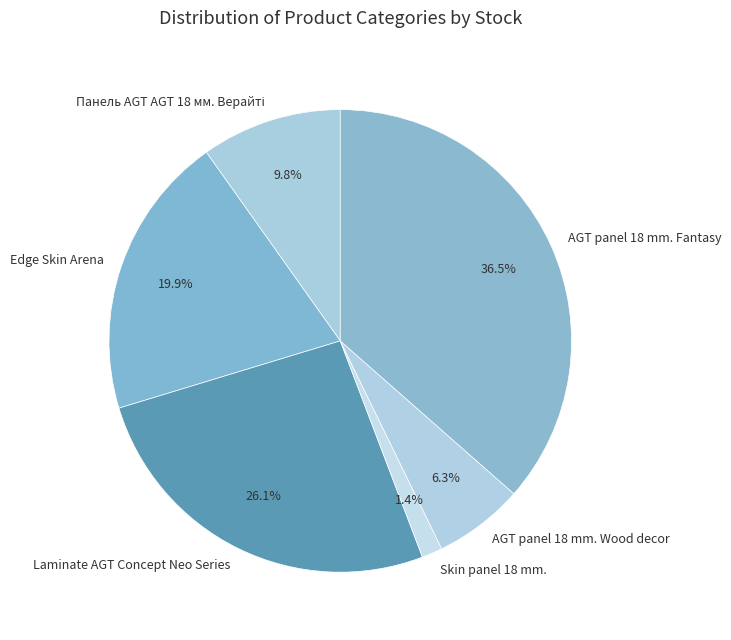

What percentage do Edge Skin Arena and Laminate AGT Concept Neo Series together represent?

46.0%